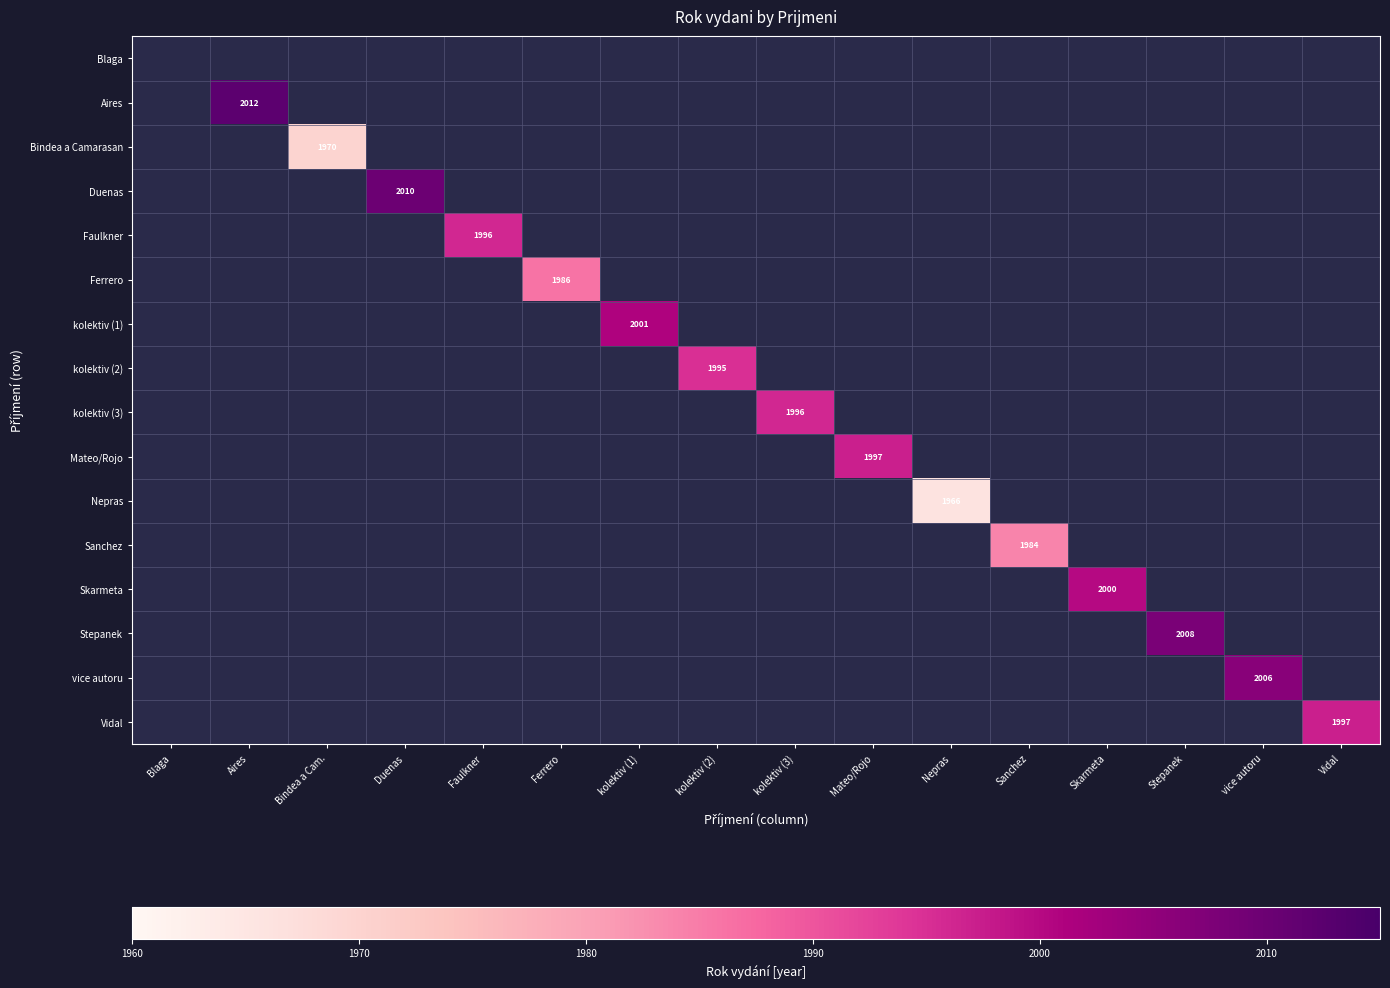

The value of Duenas at Duenas is 2923. True or false?

False